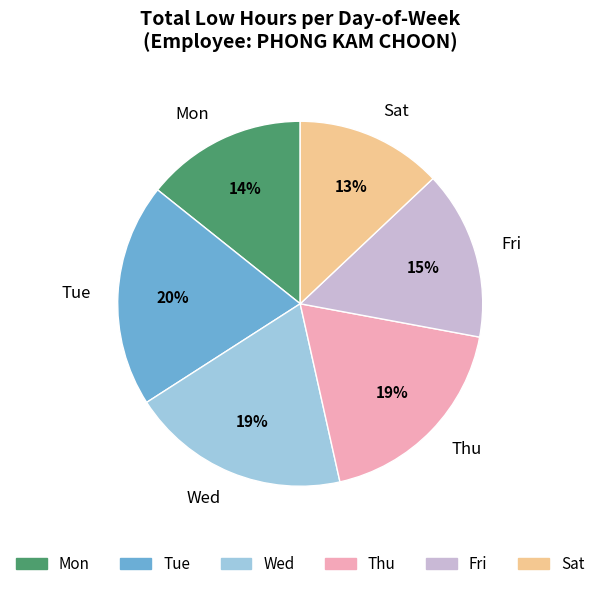

Count the number of slices in the pie.

6